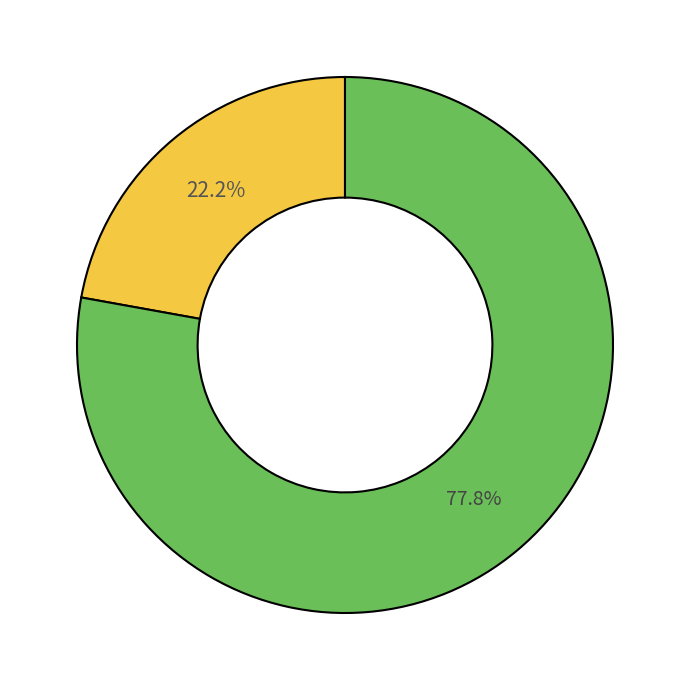

Does any single category account for the majority?

Yes